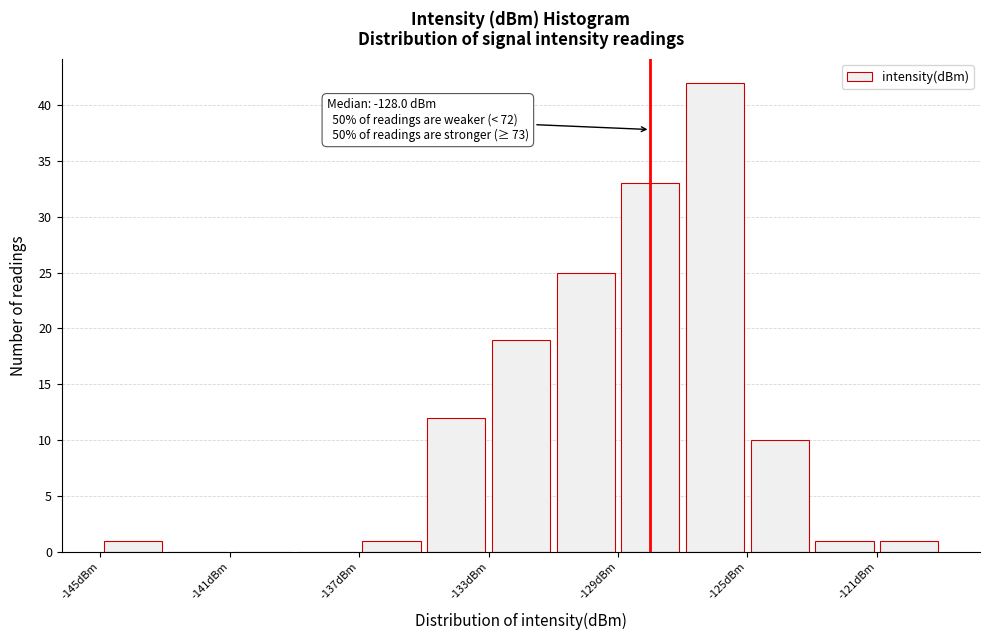

Which range on the x-axis has the tallest bar?

-127 to -125